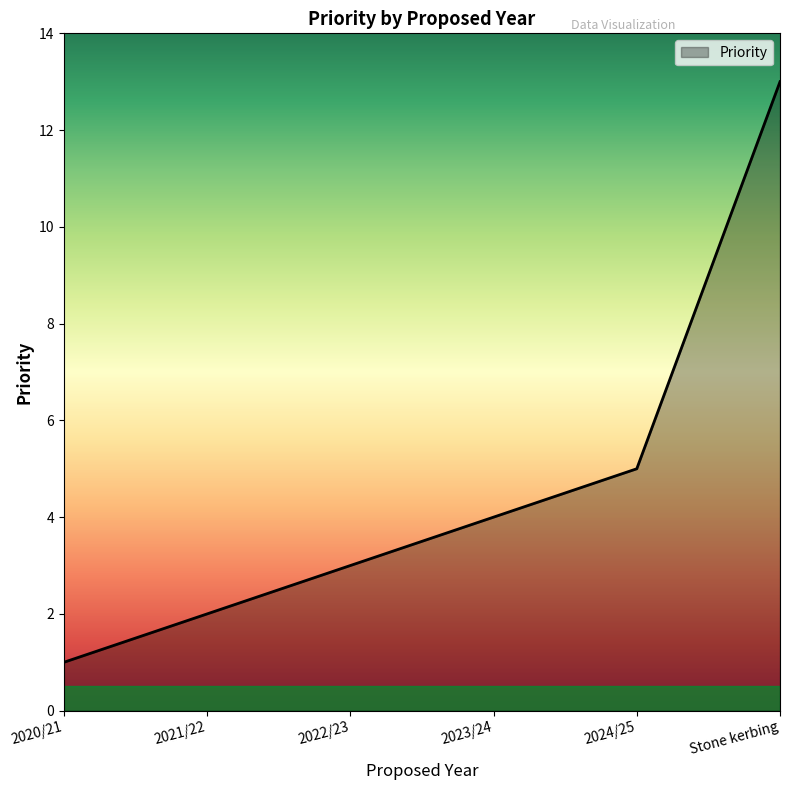

Which category has the lowest value across all series?

2020/21